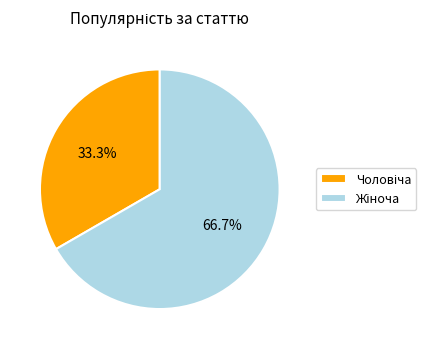

To the nearest percent, what is the difference between the largest and smallest slice percentages?

33%